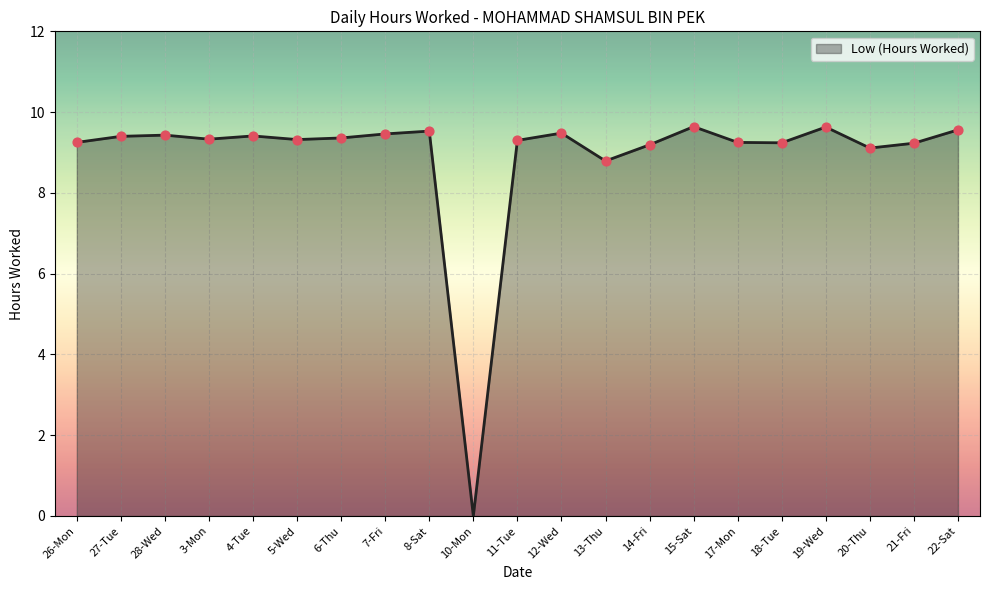

Which has a higher value, 15-Sat or 20-Thu?

15-Sat